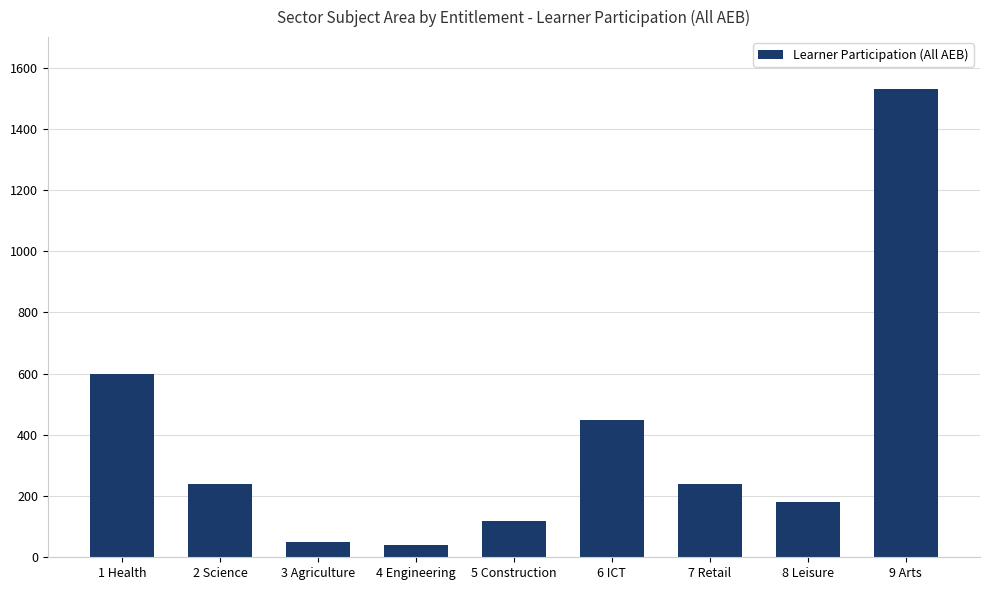

Is it true that the value at 8 Leisure is 180?

True